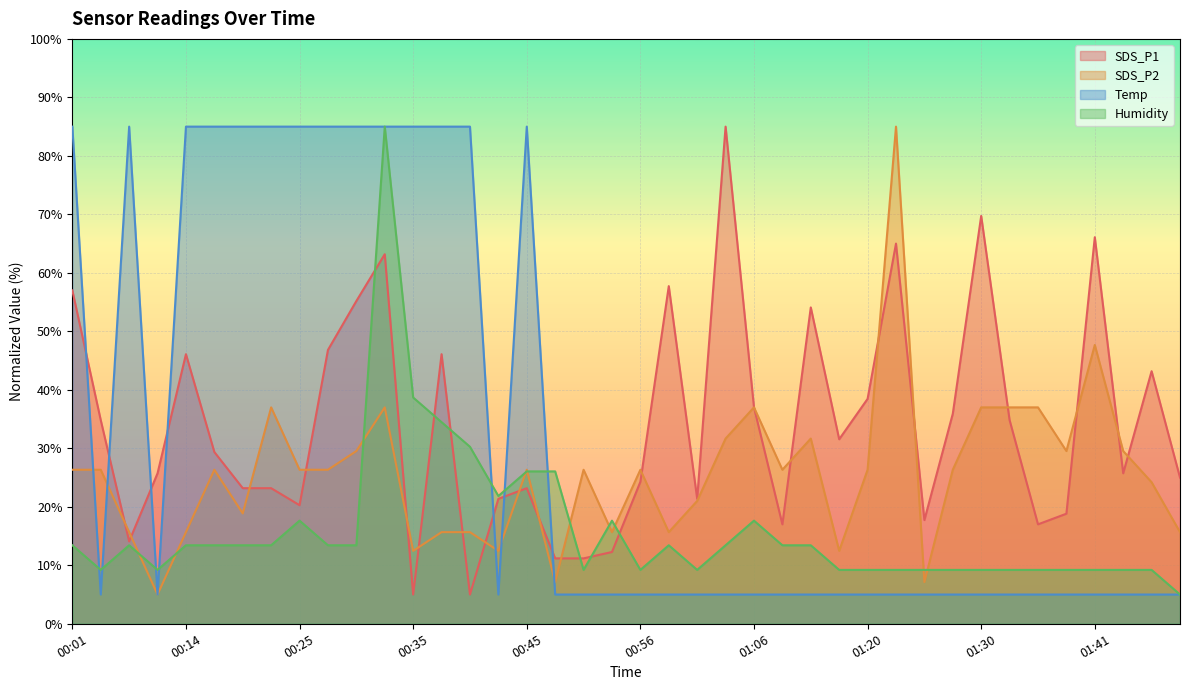

What is the sum of all SDS_P1 values?

1359.6